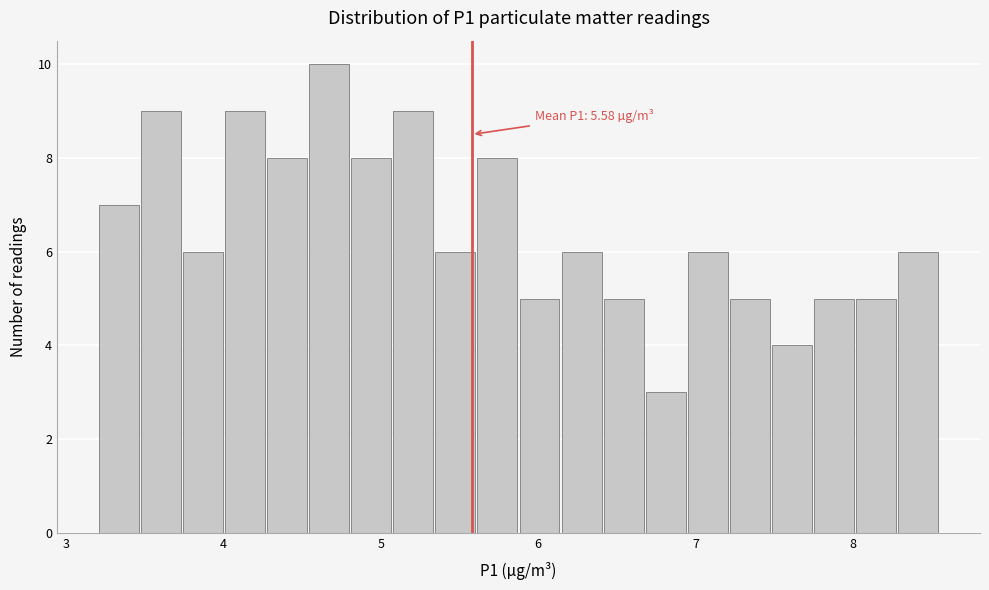

Around what value on the x-axis is the tallest bar? Give the approximate position of its centre, as read against the axis.

4.7